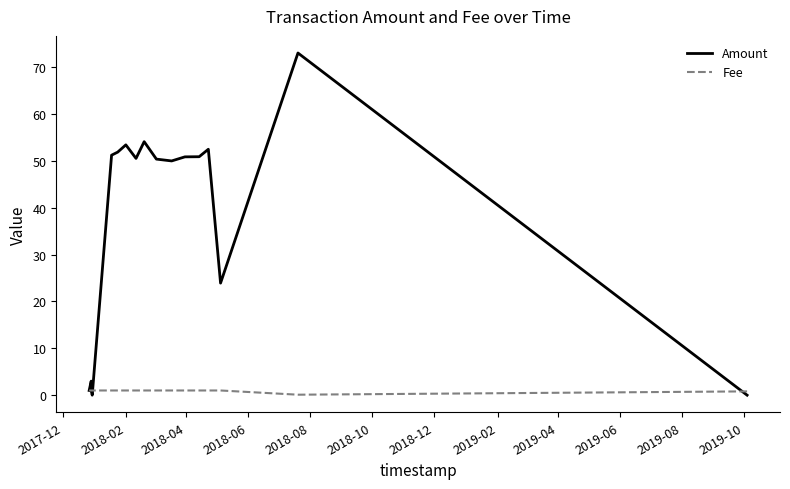

After their last crossing, which series has the higher values: Amount or Fee?

Fee